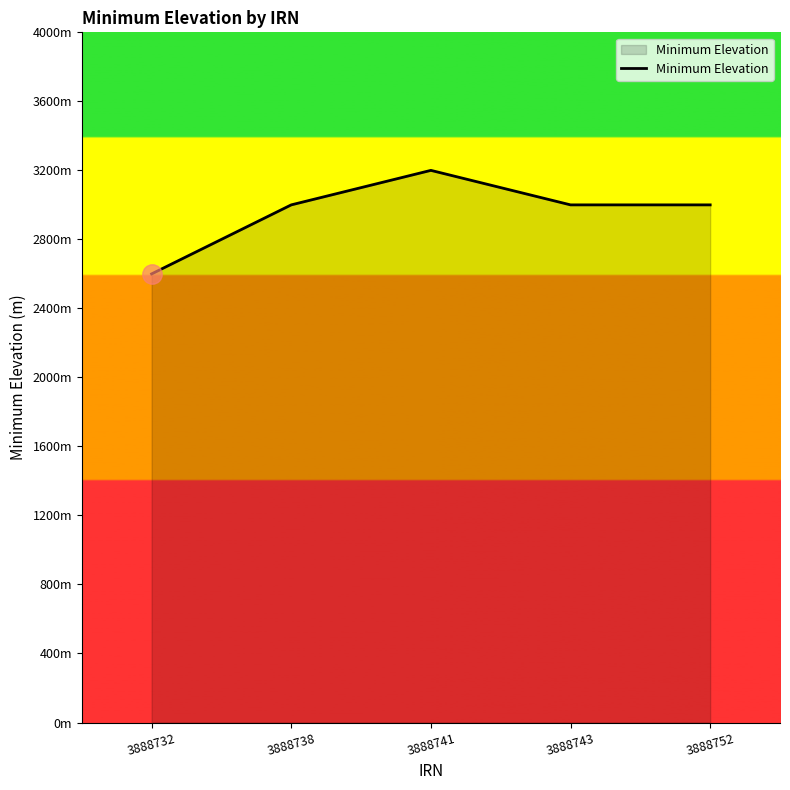

What is the value of the 4th point from the left?

3000